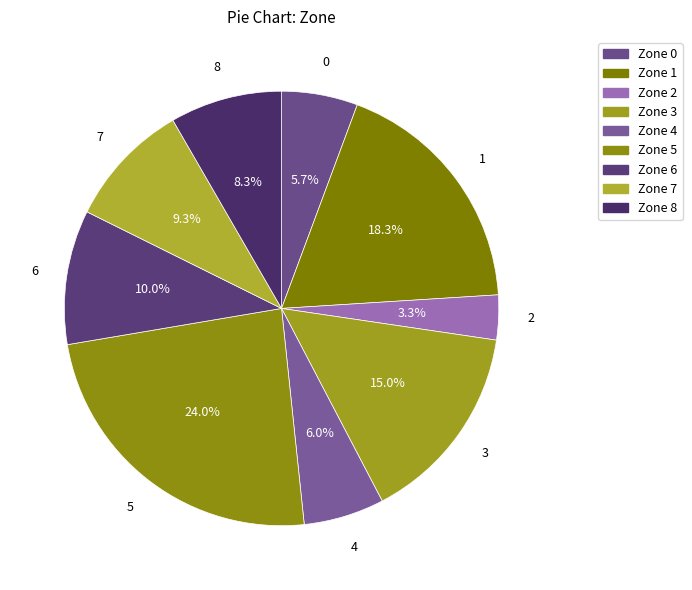

What percentage is the Zone 1 slice, to the nearest percent?

18%